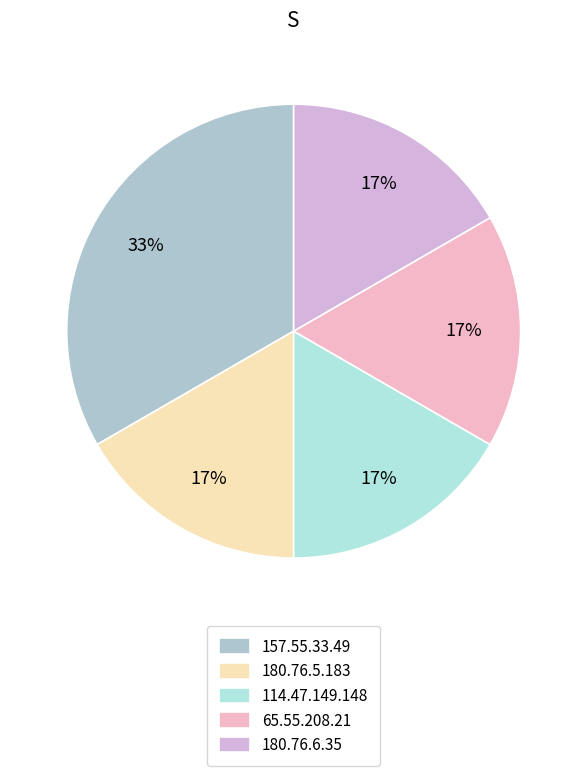

Is it true that 180.76.5.183 is 2% of the pie?

False